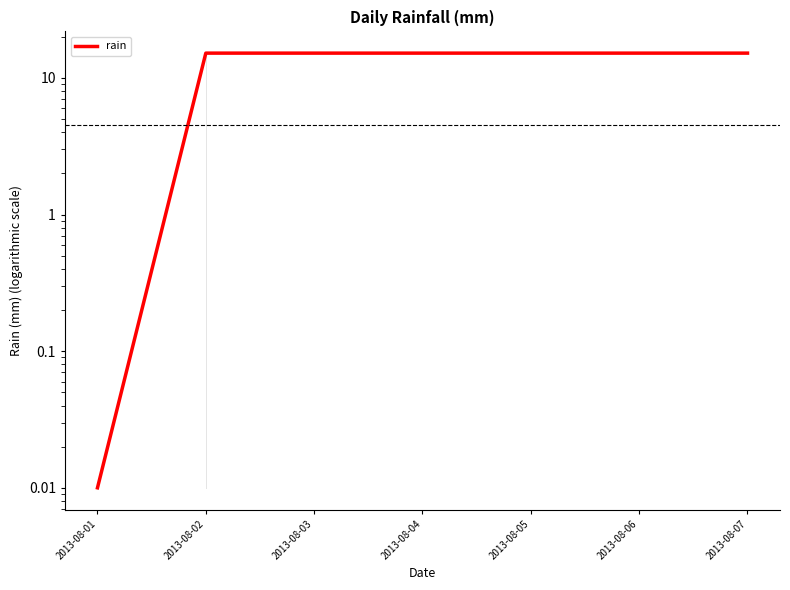

Reading left to right, what are all the values shown in this chart?

2013-08-01=0.0	2013-08-02=15.2	2013-08-03=15.2	2013-08-04=15.2	2013-08-05=15.2	2013-08-06=15.2	2013-08-07=15.2